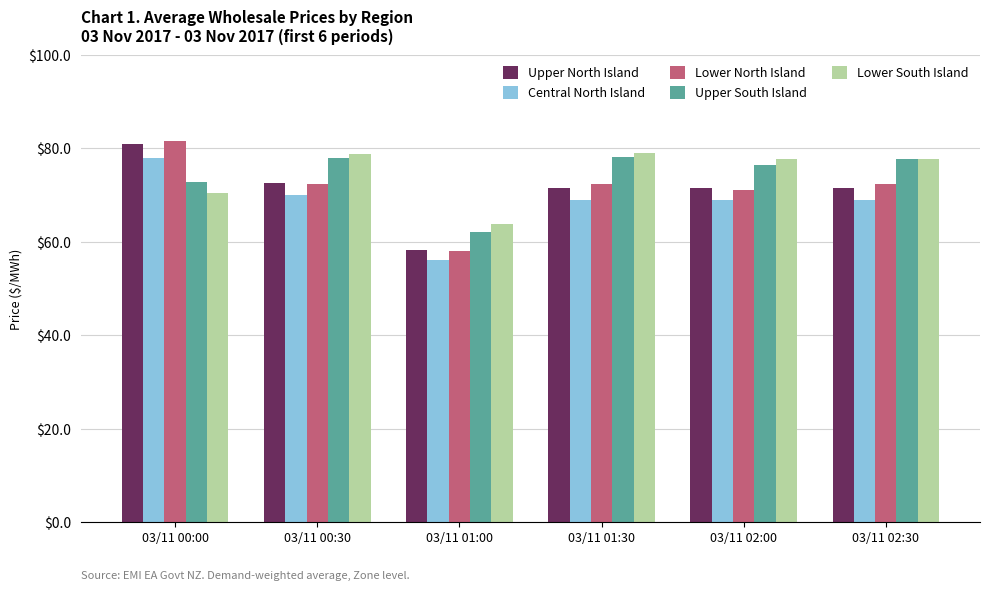

What is the approximate value of Upper South Island at 03/11 00:30?

78.0